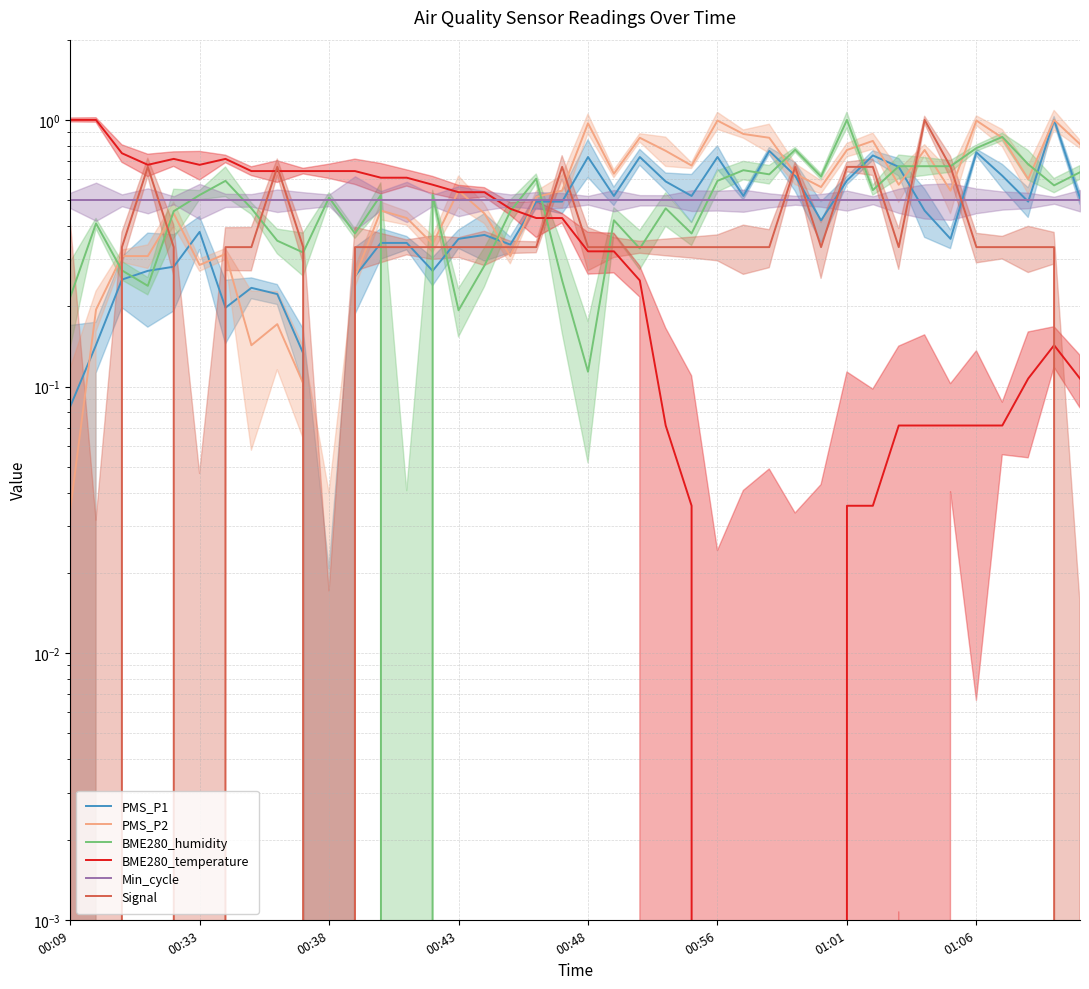

After their last crossing, which series has the higher values: PMS_P1 or PMS_P2?

PMS_P2